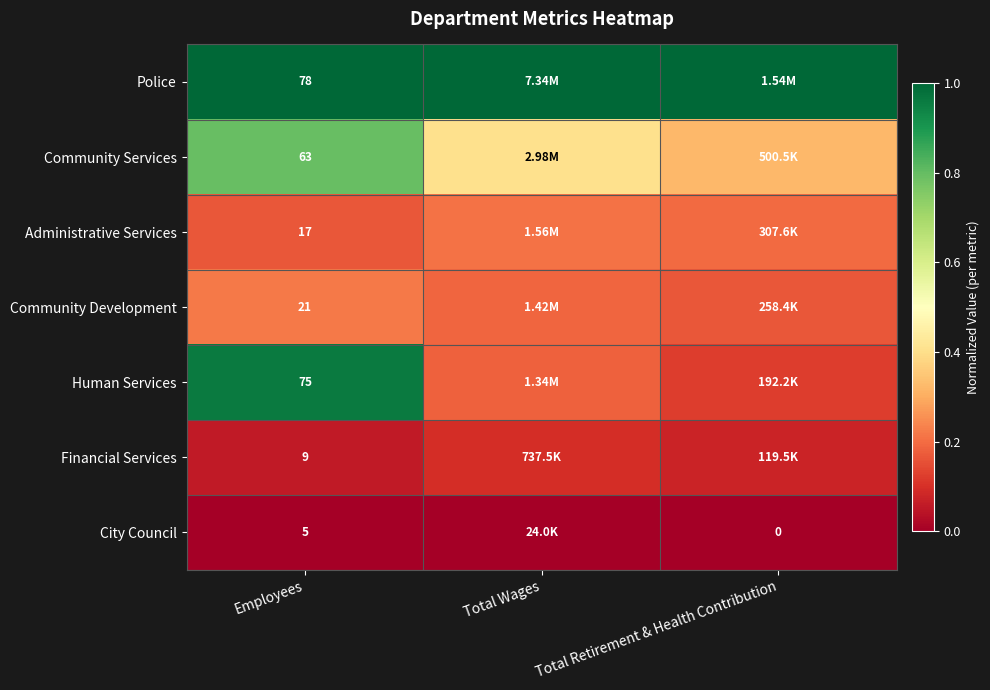

Rank the series at Employees from lowest to highest value.

City Council, Financial Services, Administrative Services, Community Development, Community Services, Human Services, Police